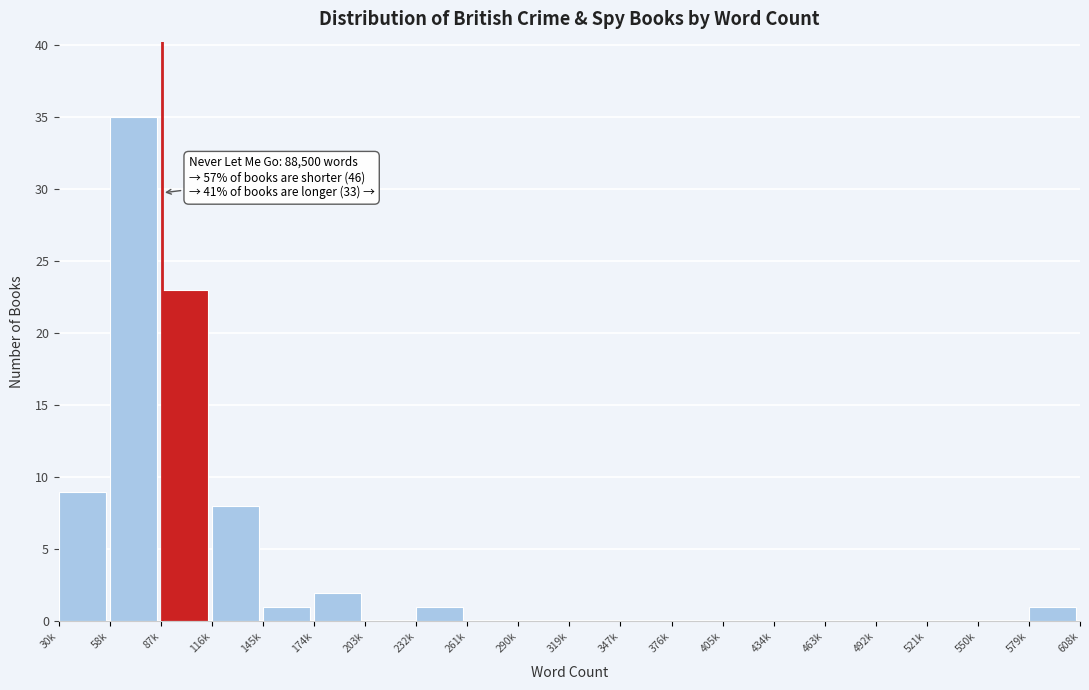

Reading left to right, what are all the values shown in this chart?

30k=9	58k=35	87k=23	116k=8	145k=1	174k=2	203k=0	232k=1	261k=0	290k=0	319k=0	347k=0	376k=0	405k=0	434k=0	463k=0	492k=0	521k=0	550k=0	579k=1